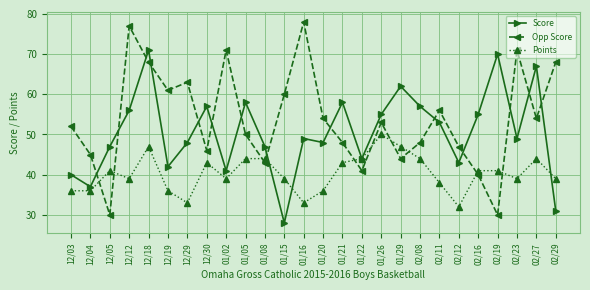

Where is the first local maximum for Opp Score?

12/12